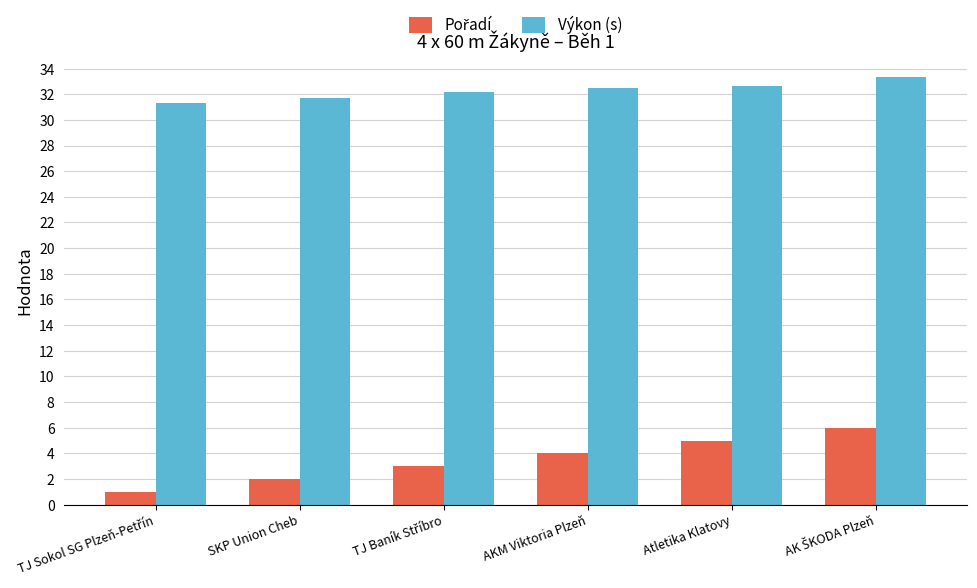

What is the spread (max minus min) of values at SKP Union Cheb?

29.7